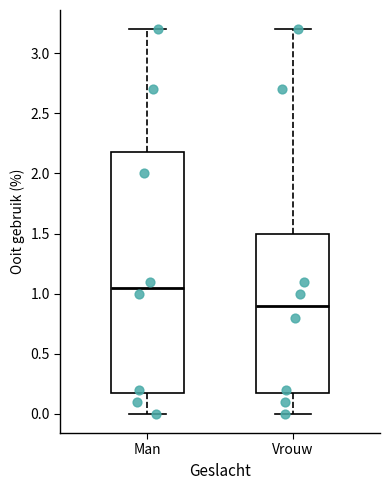

Which box is the tallest, from its lower edge to its upper edge?

Man